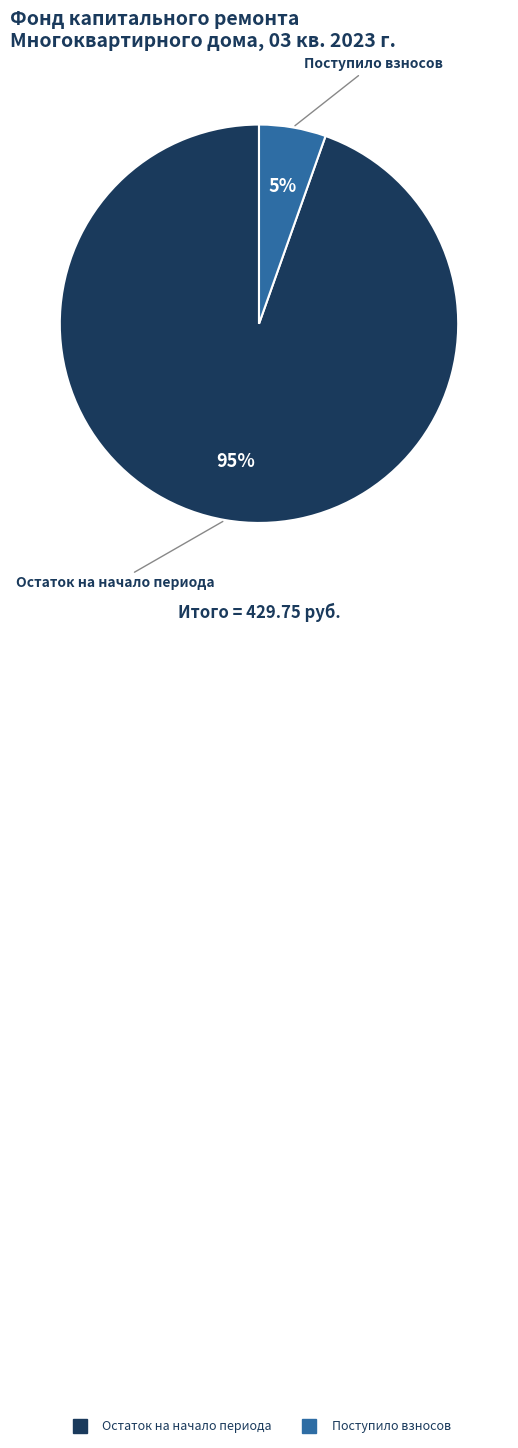

To the nearest percent, what is the average slice percentage?

50%